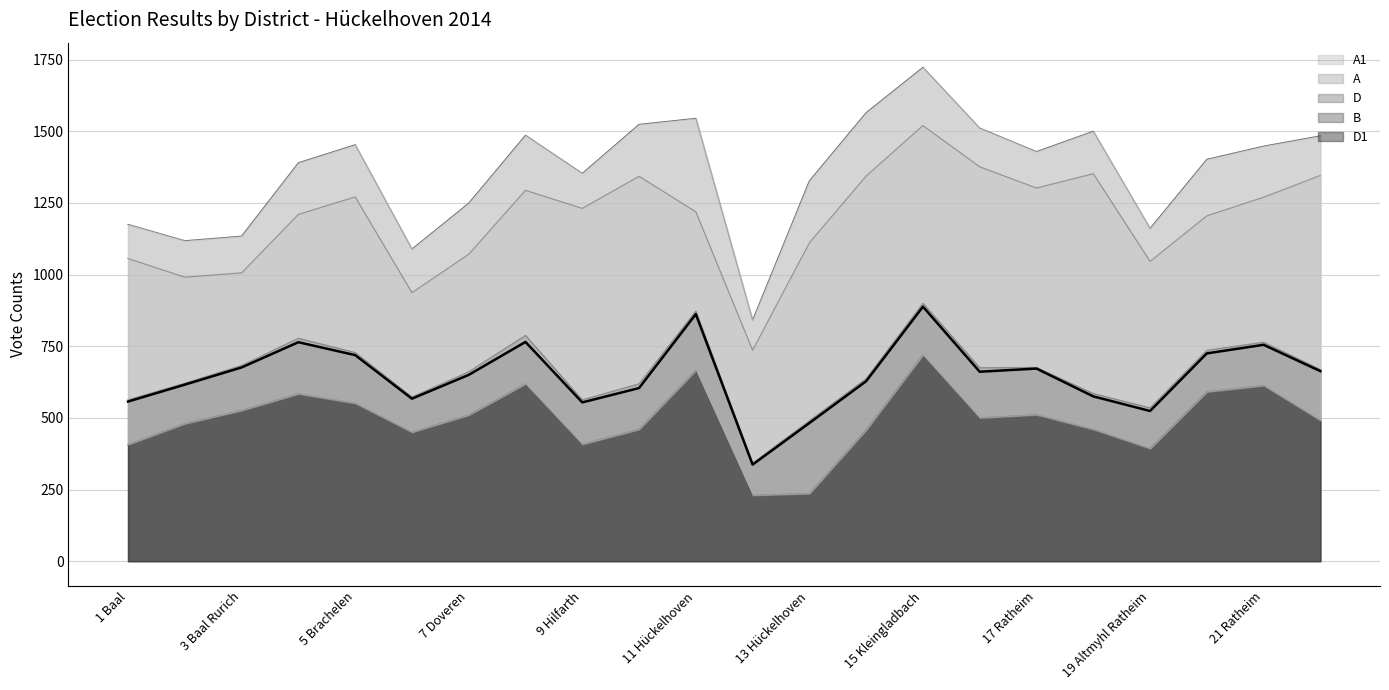

Does the chart display data point markers on the line(s)?

No